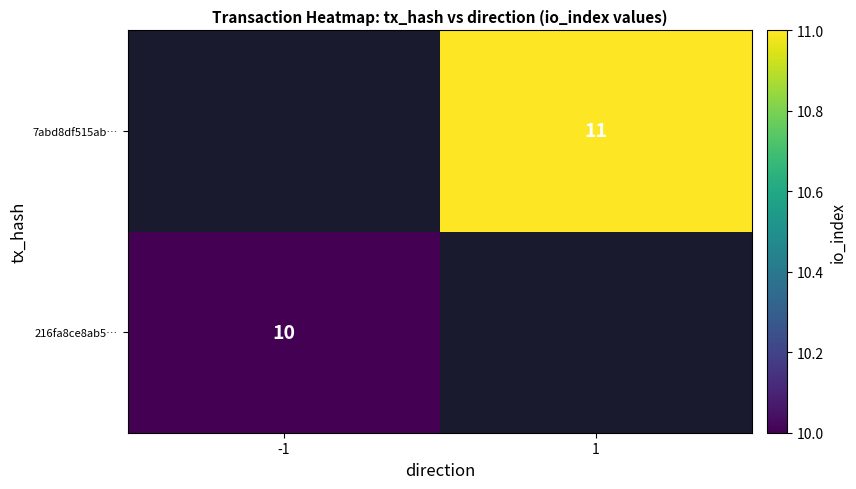

The value of 216fa8ce8ab5… at -1 is 10. True or false?

True